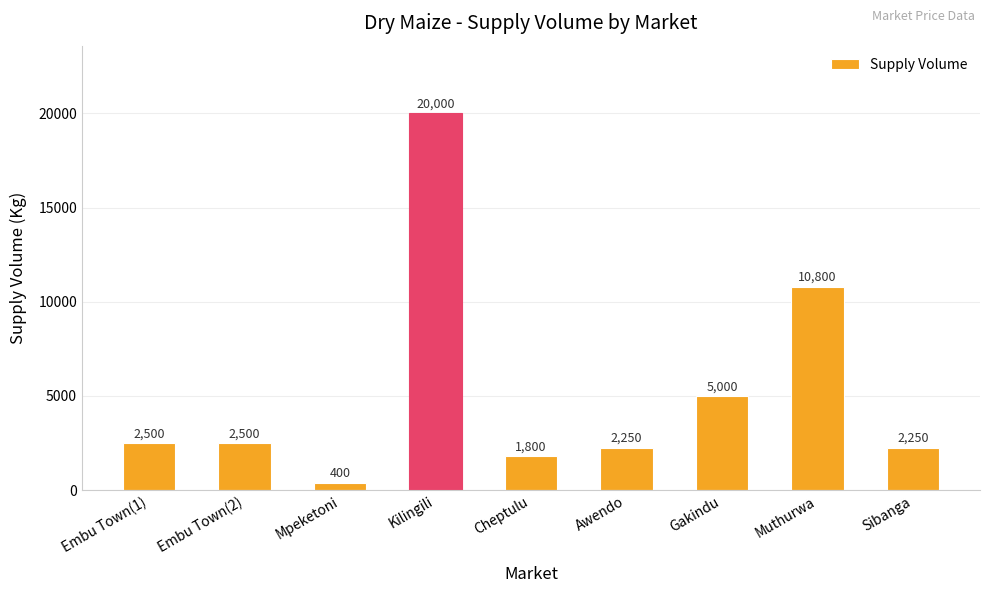

Between Mpeketoni and Muthurwa, which is larger?

Muthurwa